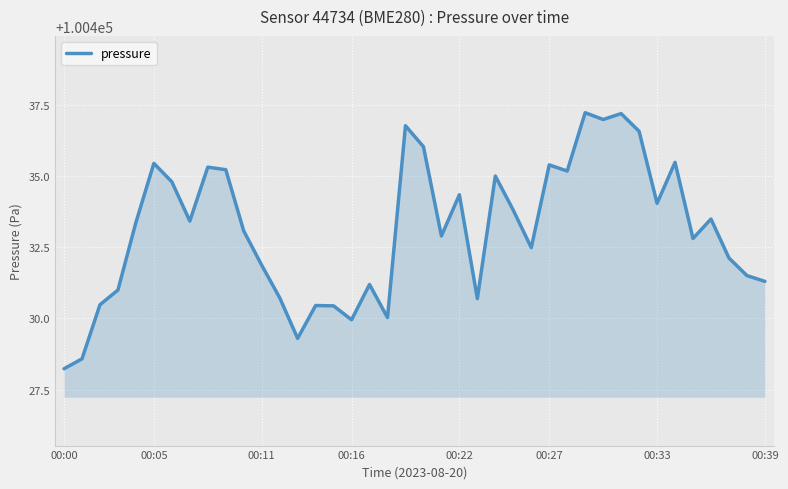

What is the greatest value displayed?

100437.2